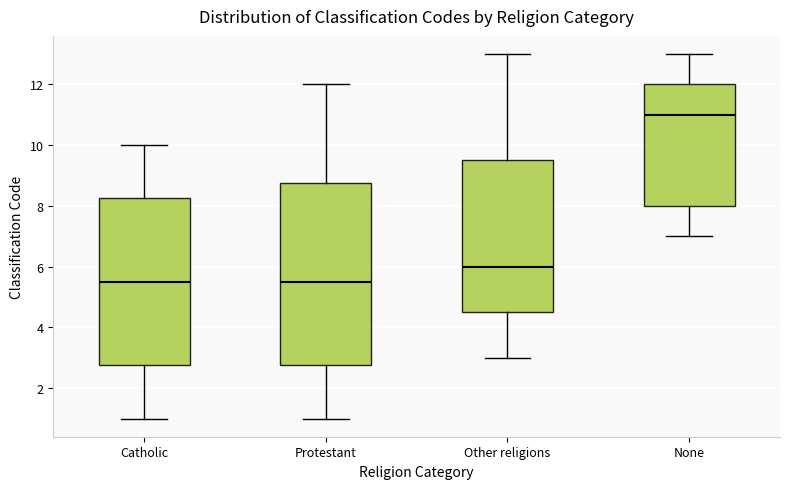

Which box's median line is the highest?

None